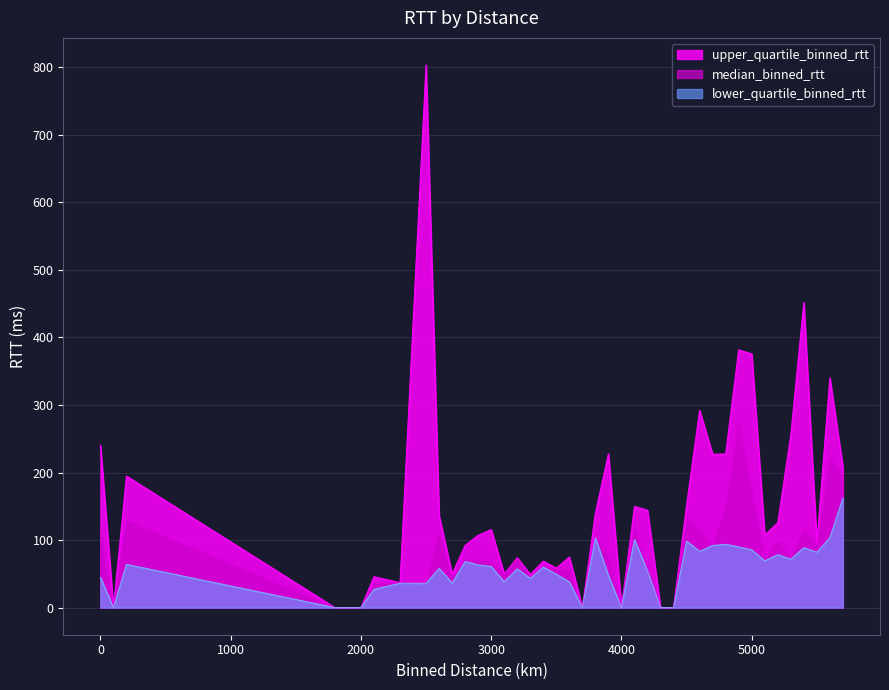

The value of lower_quartile_binned_rtt at 3500.0 is 78.3. True or false?

False